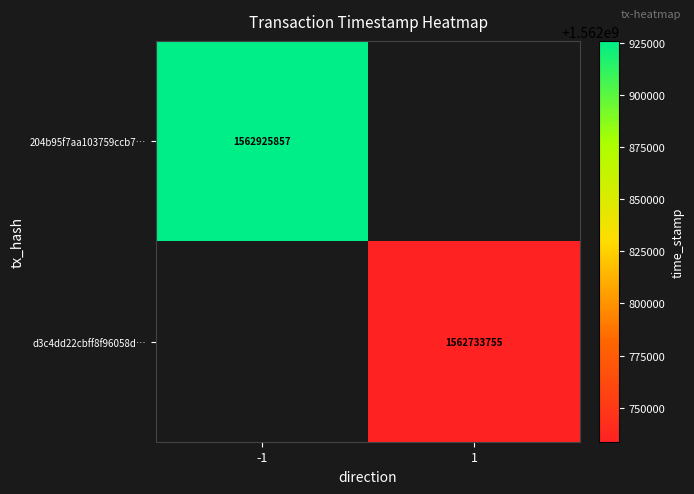

The 204b95f7aa103759ccb7… series shows 1562925857 at -1. True or false?

True